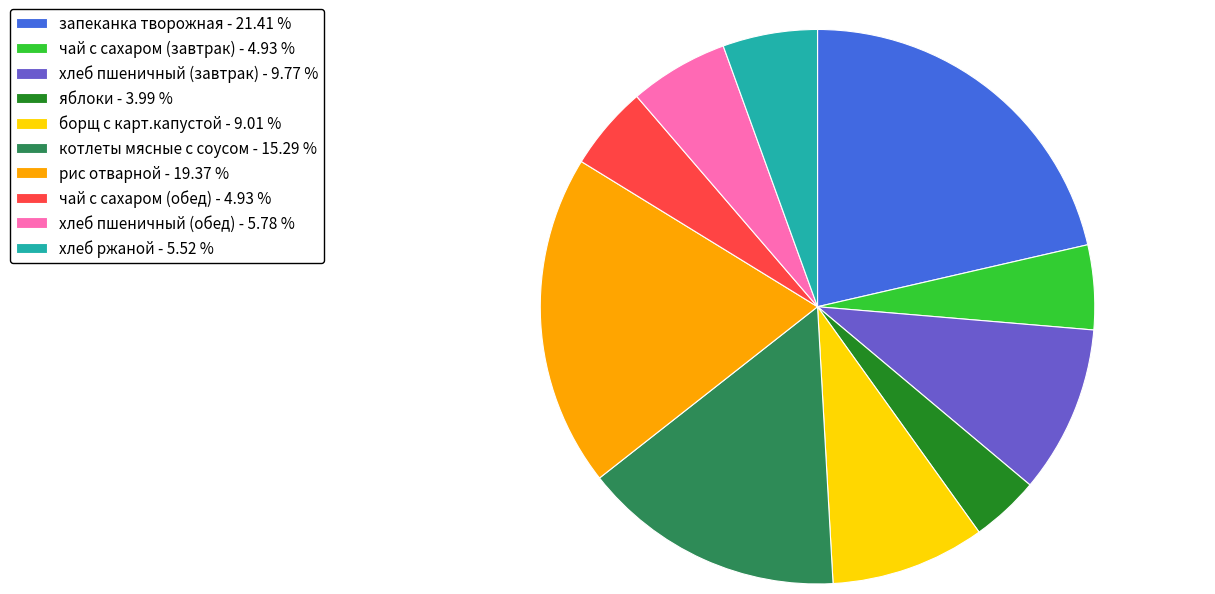

True or false: хлеб пшеничный (завтрак) accounts for 23% of the total.

False